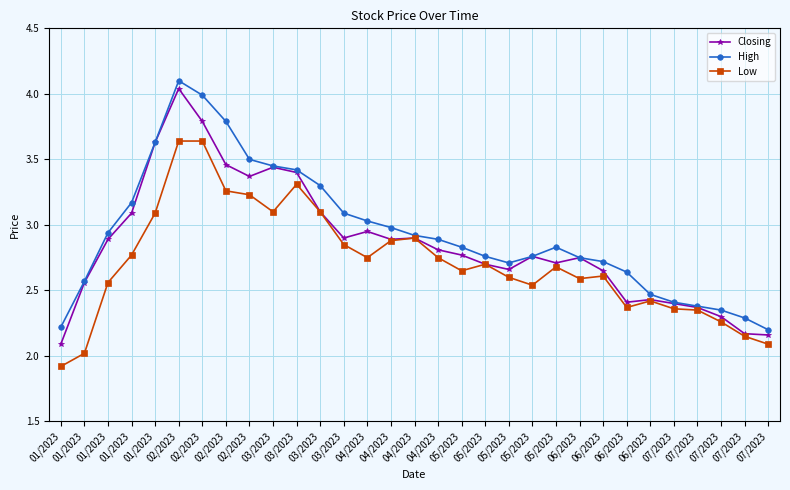

Which label corresponds to the smallest value in the chart?

01/2023